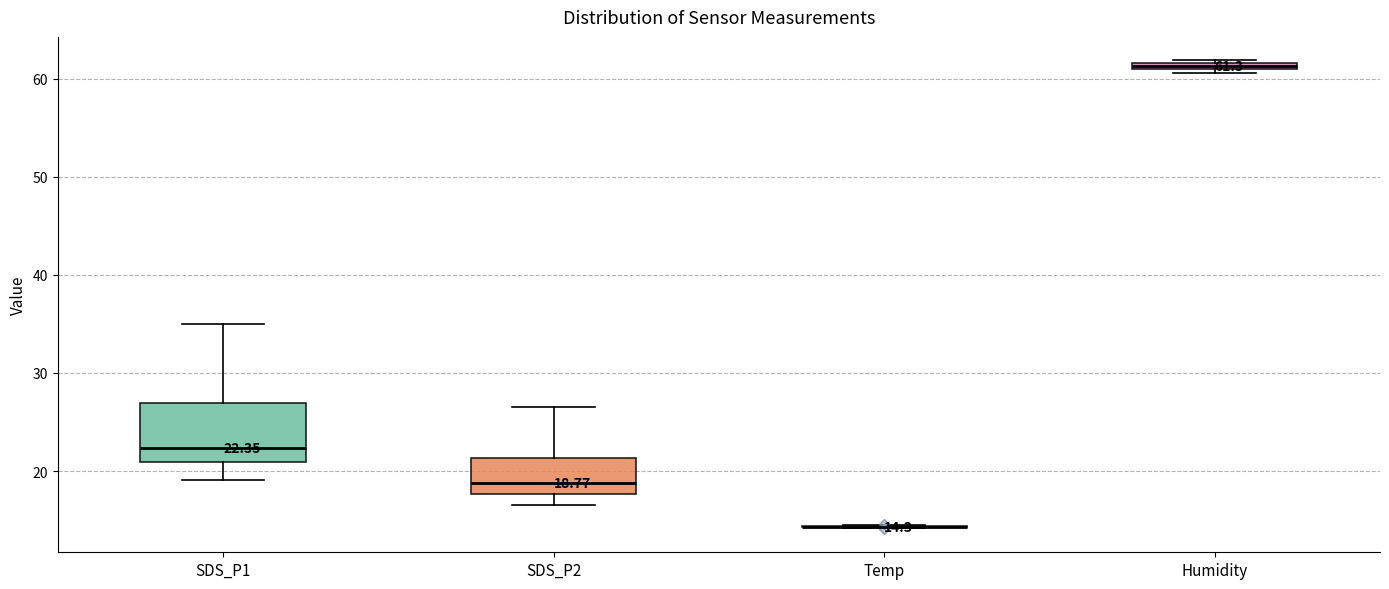

Which box is the tallest, from its lower edge to its upper edge?

SDS_P1